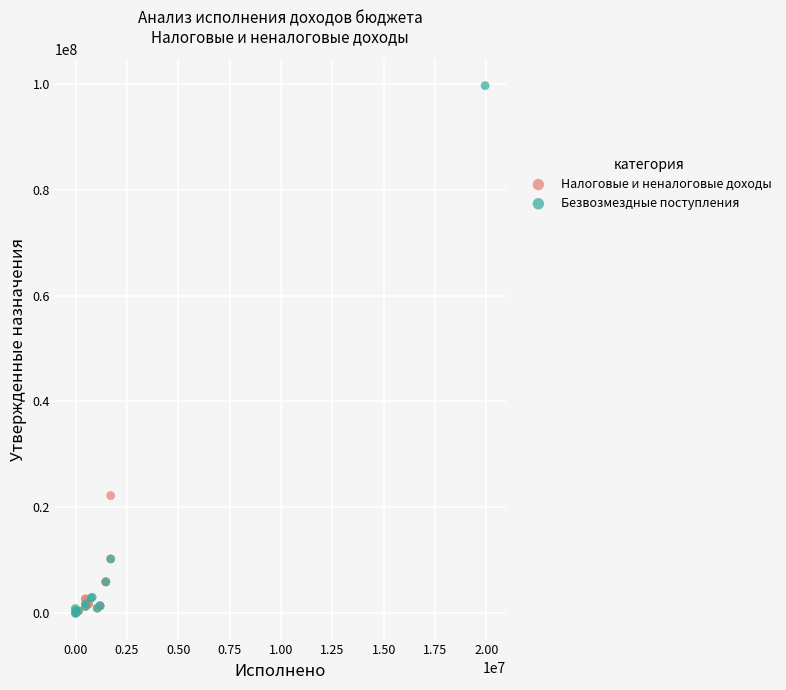

Which series reaches the maximum Y coordinate?

Безвозмездные поступления